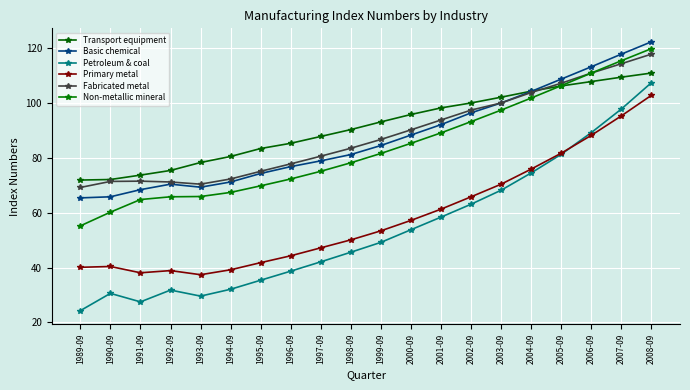

What is the sum of all Primary metal values?

1169.5